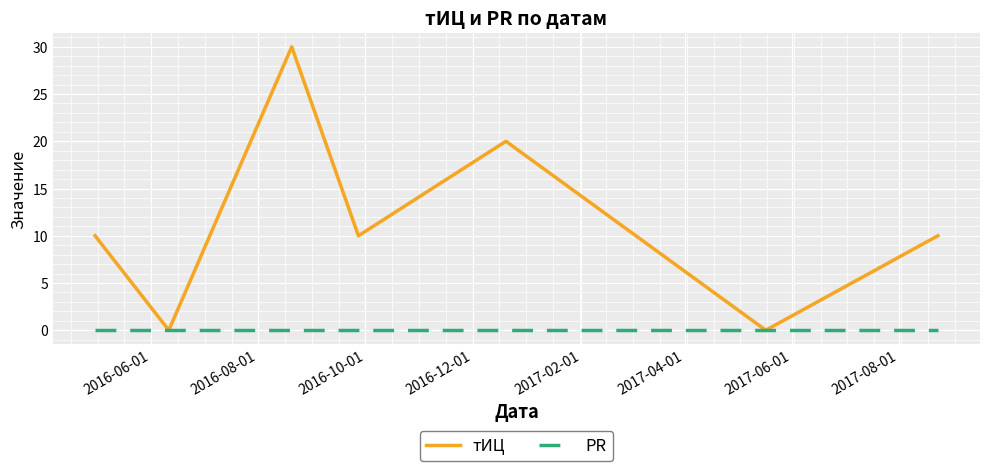

Rank the series by their average value, from highest to lowest.

тИЦ, PR